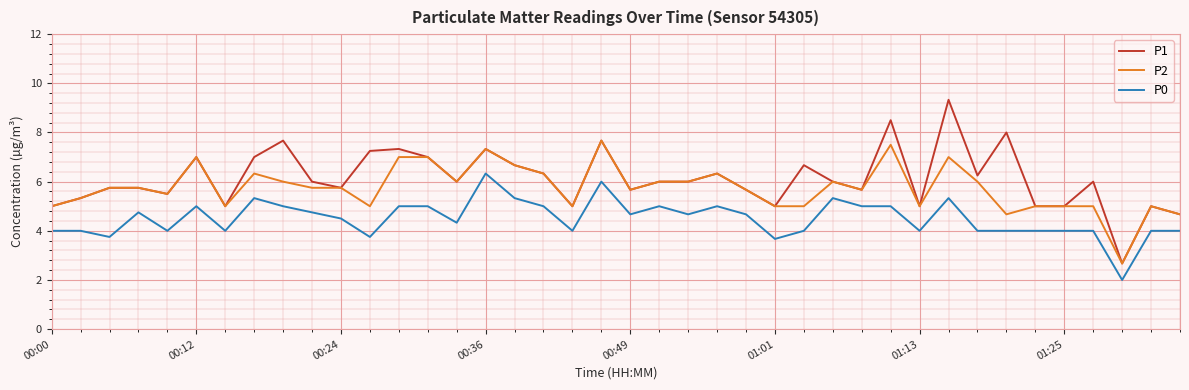

What is the average value of the P0 series?

4.5